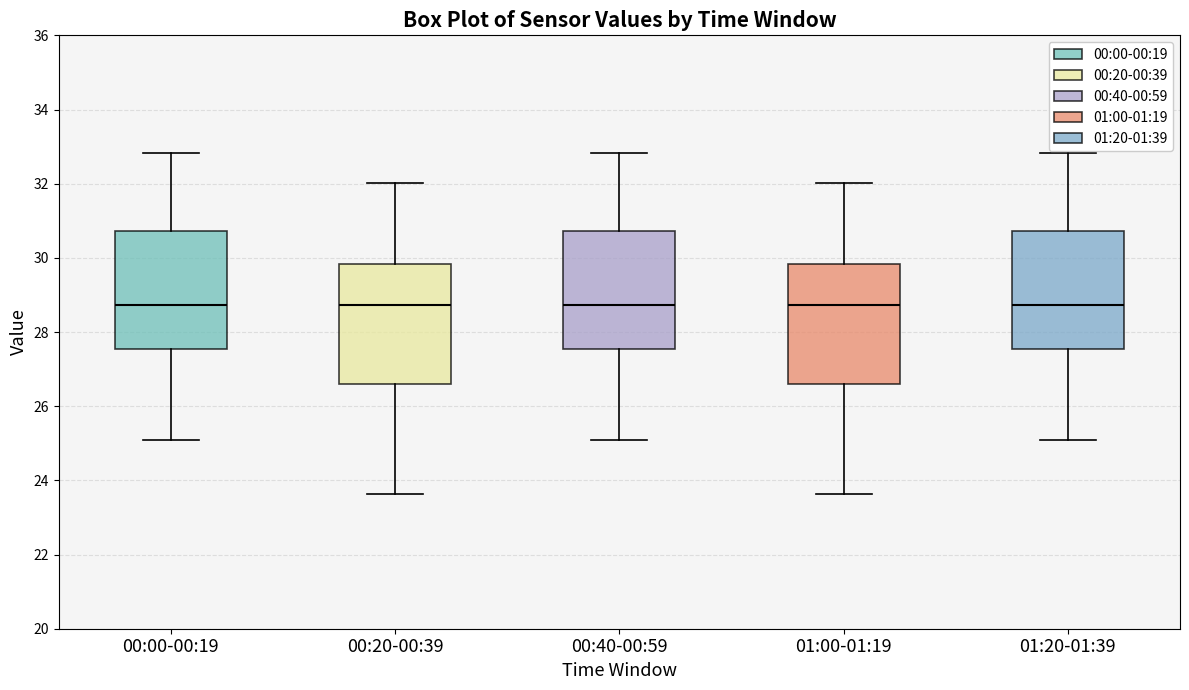

Reading left to right, read every box against the y-axis: the position of its median line, the range the box covers, and the ends of its whiskers. The values are not printed on the chart, so give them approximately, as read against the axis.

00:00-00:19: median 28.8, box 27.6 to 30.8, whiskers 25.2 to 32.8
00:20-00:39: median 28.8, box 26.6 to 29.8, whiskers 23.6 to 32.0
00:40-00:59: median 28.8, box 27.6 to 30.8, whiskers 25.2 to 32.8
01:00-01:19: median 28.8, box 26.6 to 29.8, whiskers 23.6 to 32.0
01:20-01:39: median 28.8, box 27.6 to 30.8, whiskers 25.2 to 32.8